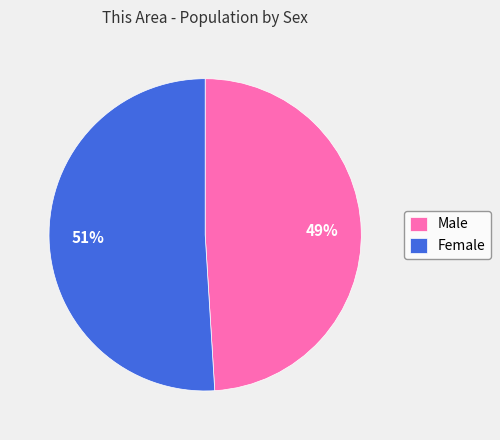

What is the ratio of the value at Male to the value at Female?

1.0